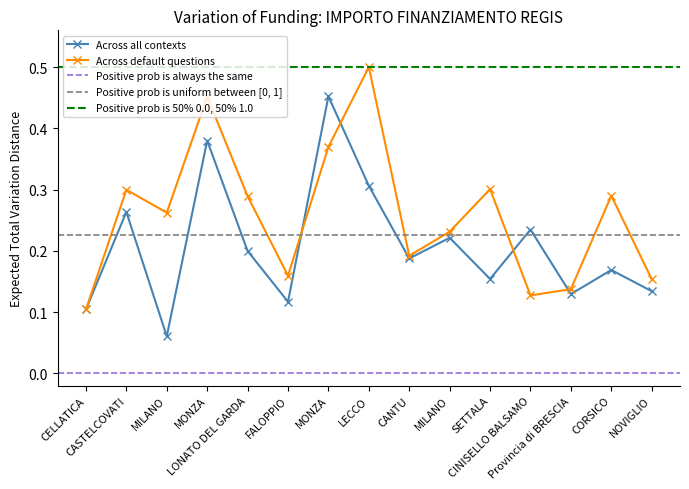

Where is the first local minimum for Across all contexts?

MILANO